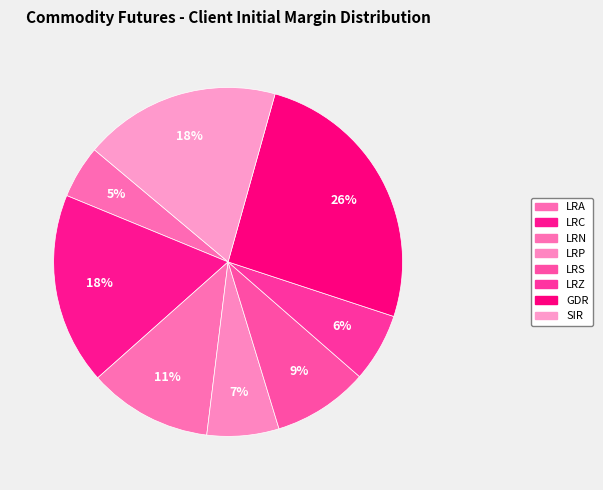

How many segments does this pie chart have?

8